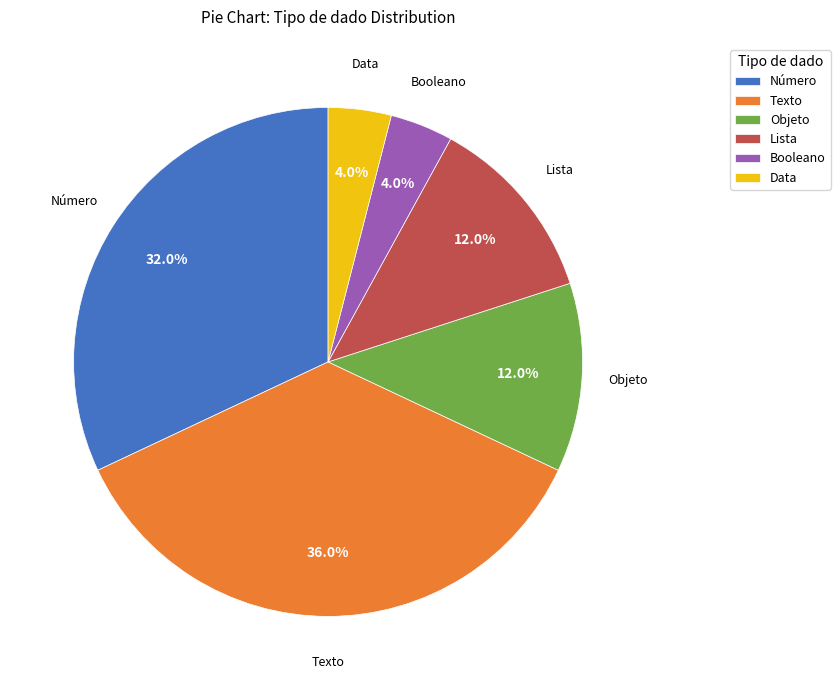

Which slice is the largest?

Texto